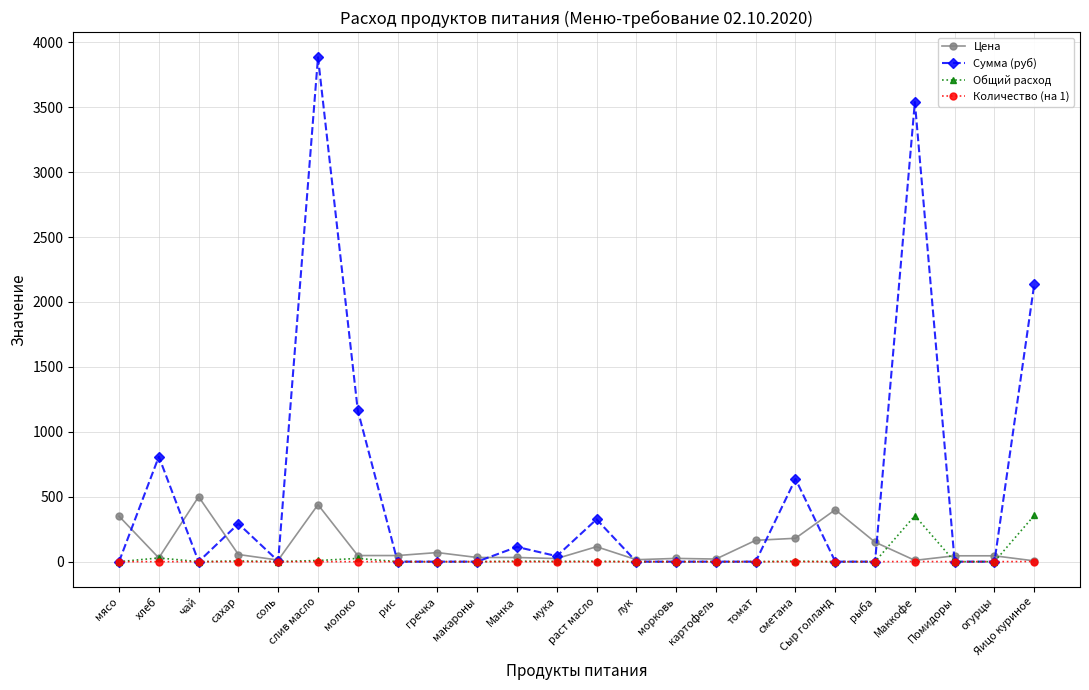

What is the difference between the highest and lowest values at Маккофе?

3539.0